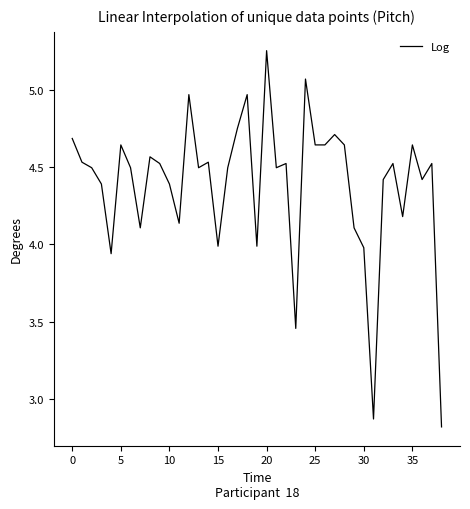

What is the difference between the maximum and minimum values?

2.4